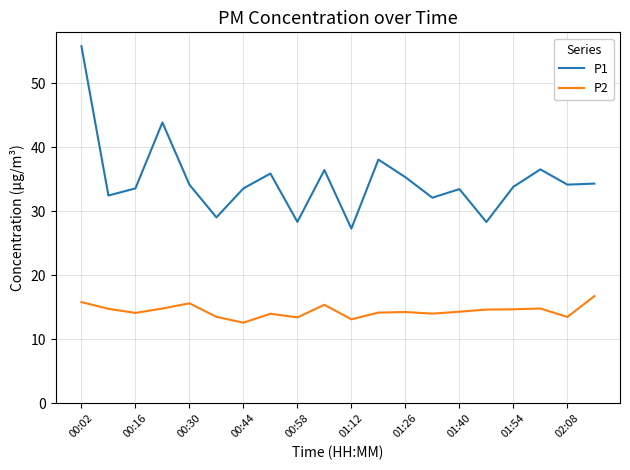

Does the chart display data point markers on the line(s)?

No